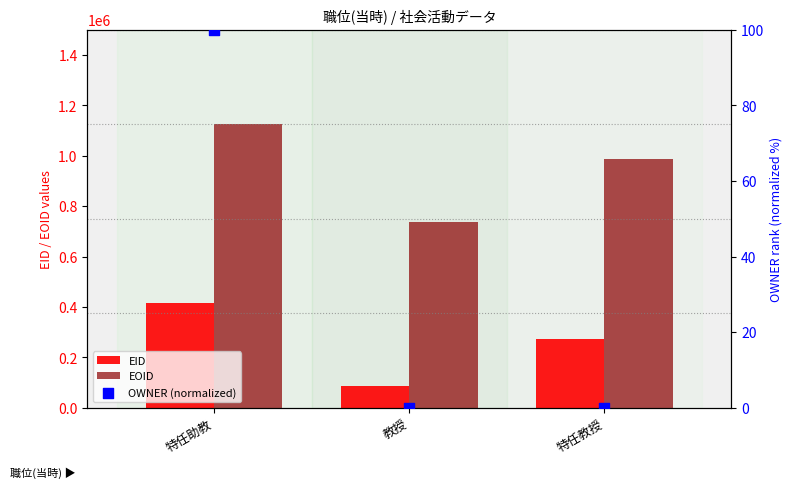

Which series has the largest Y range (max minus min)?

EOID